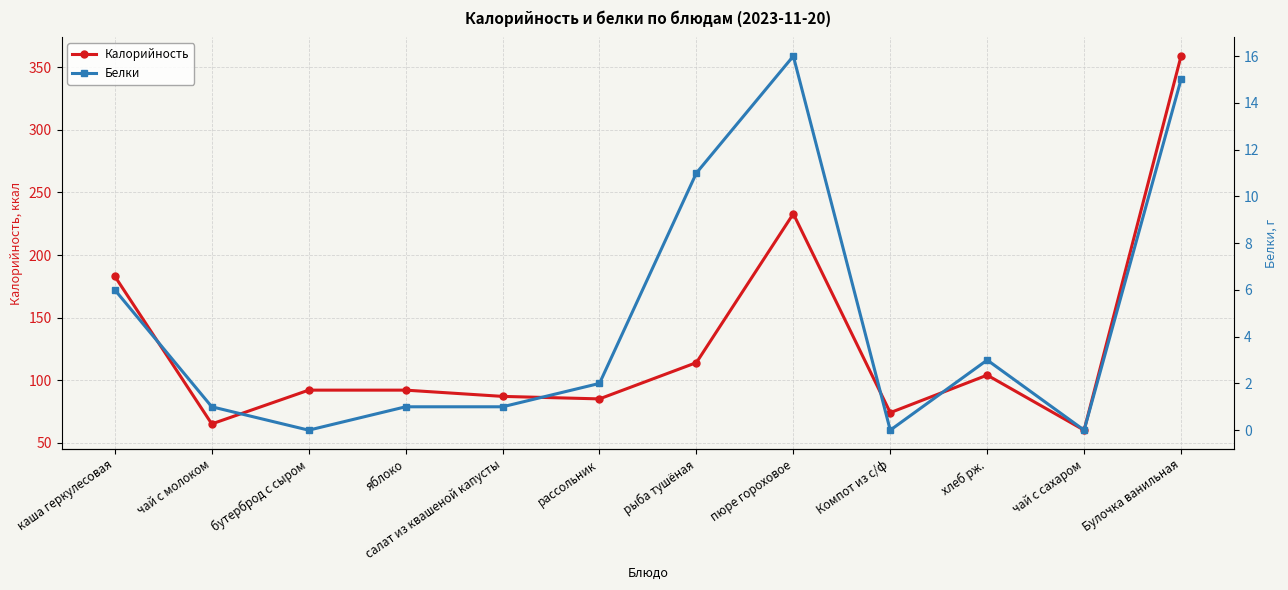

At which category does Калорийность reach its first local valley?

чай с молоком